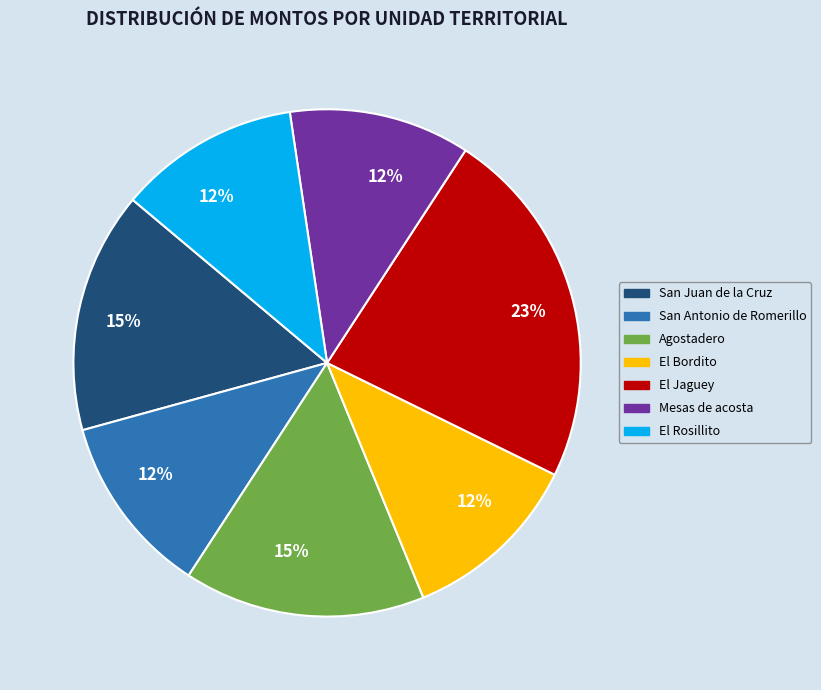

To the nearest percent, what is the average slice percentage?

14%